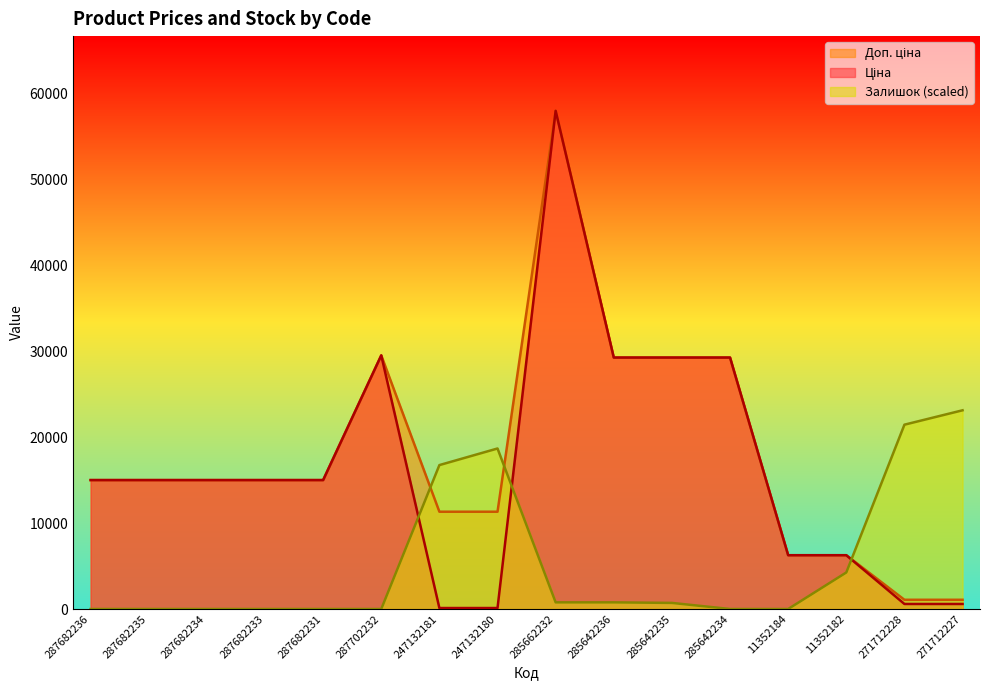

True or false: Залишок and Ціна cross at least once.

True